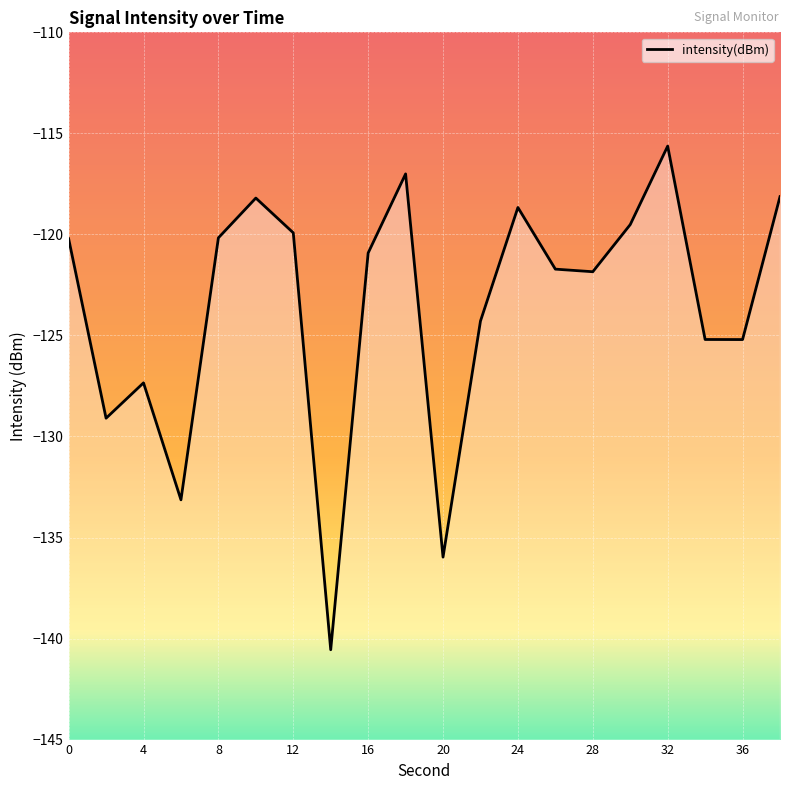

Between 38 and 0, which is larger?

38